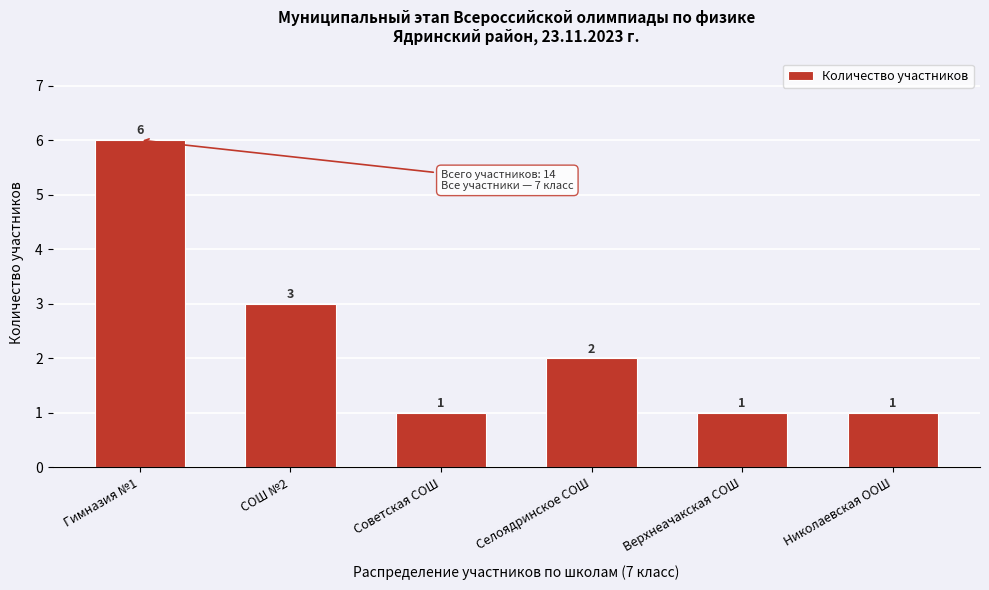

Reading left to right, list all the values displayed in this chart.

Гимназия №1=6	СОШ №2=3	Советская СОШ=1	Селоядринское СОШ=2	Верхнеачакская СОШ=1	Николаевская ООШ=1